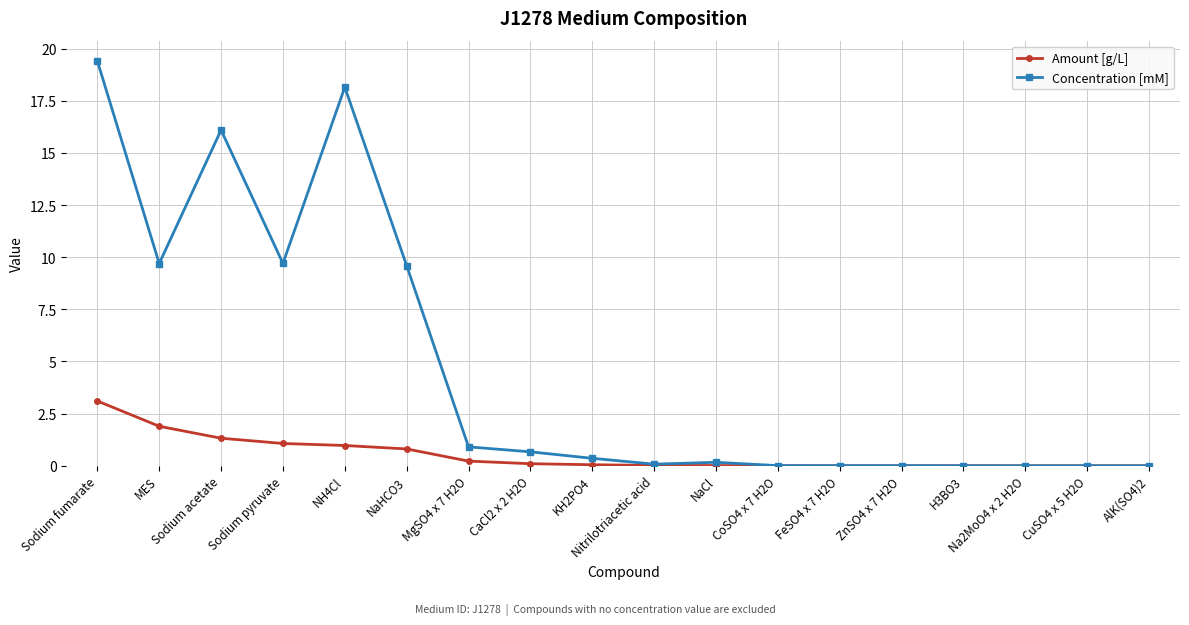

Does the chart display data point markers on the line(s)?

Yes